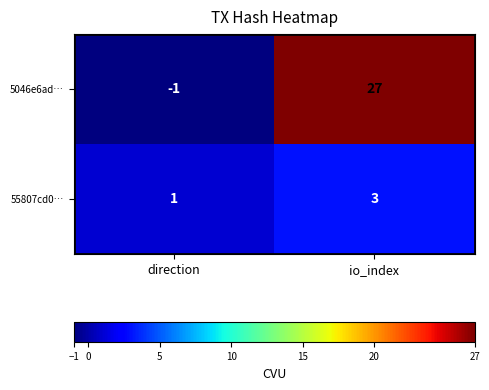

Rank the series by their average value, from lowest to highest.

55807cd0…, 5046e6ad…